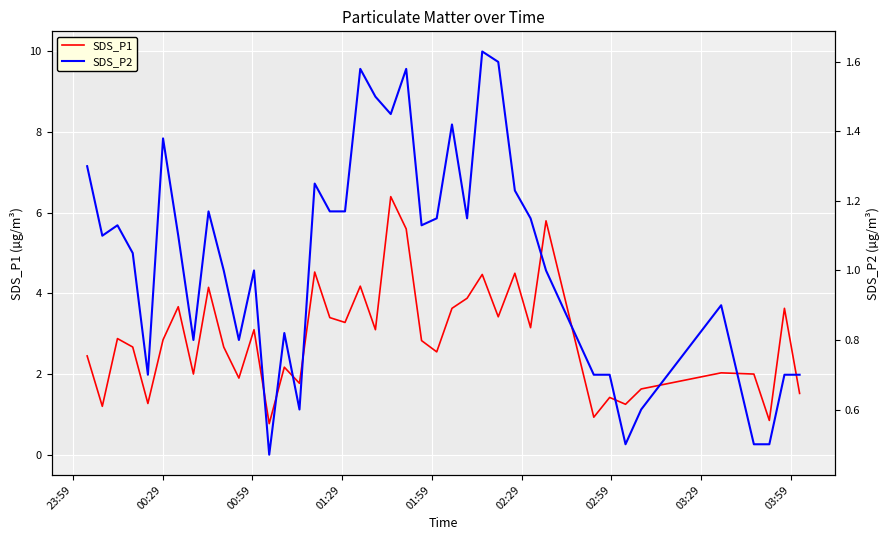

True or false: SDS_P1 and SDS_P2 cross at least once.

False